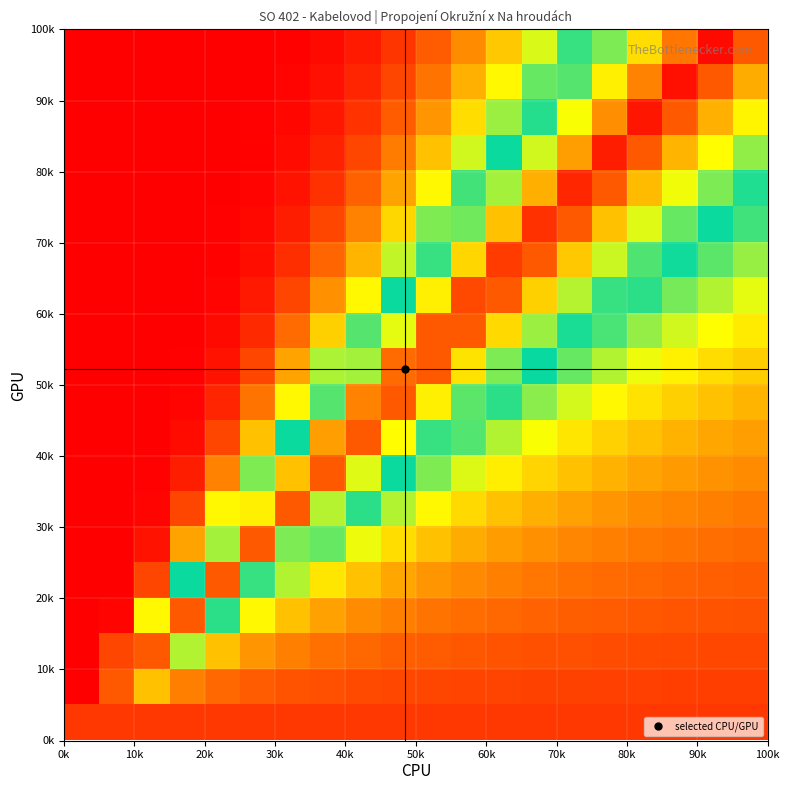

Count the number of data series in this chart.

20